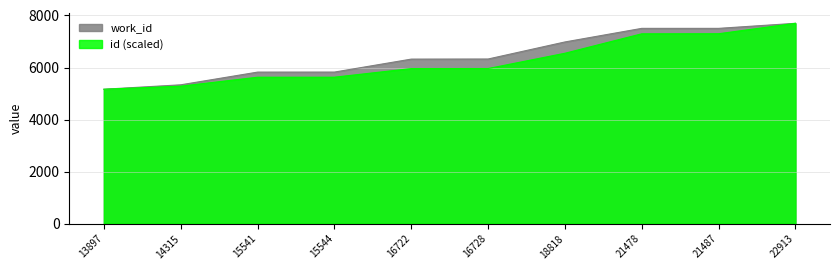

Which series has the largest total across all categories?

work_id